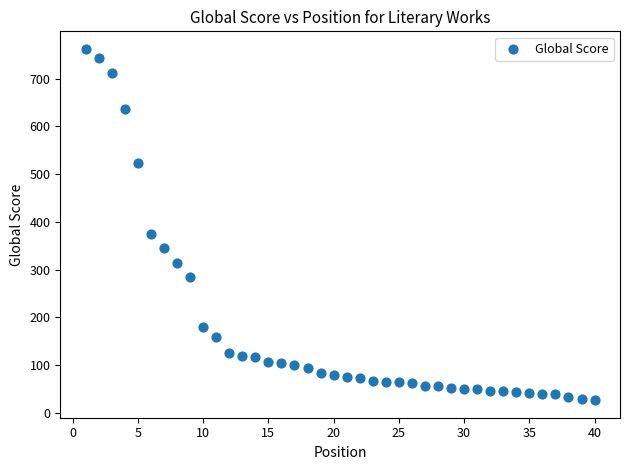

What is the range of Y values (max minus min)?

735